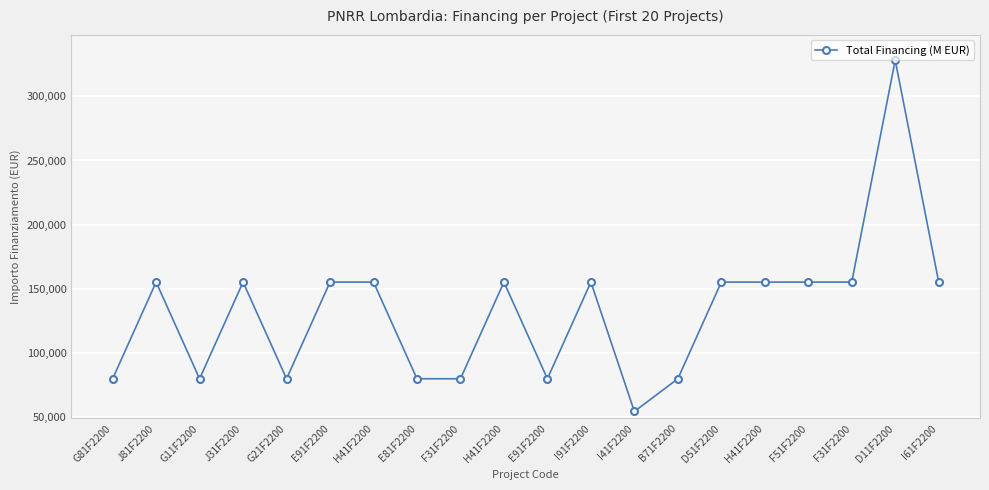

Reading left to right, list all the values displayed in this chart.

79922	155234	79922	155234	79922	155234	155234	79922	79922	155234	79922	155234	54412	79922	155234	155234	155234	155234	328160	155234